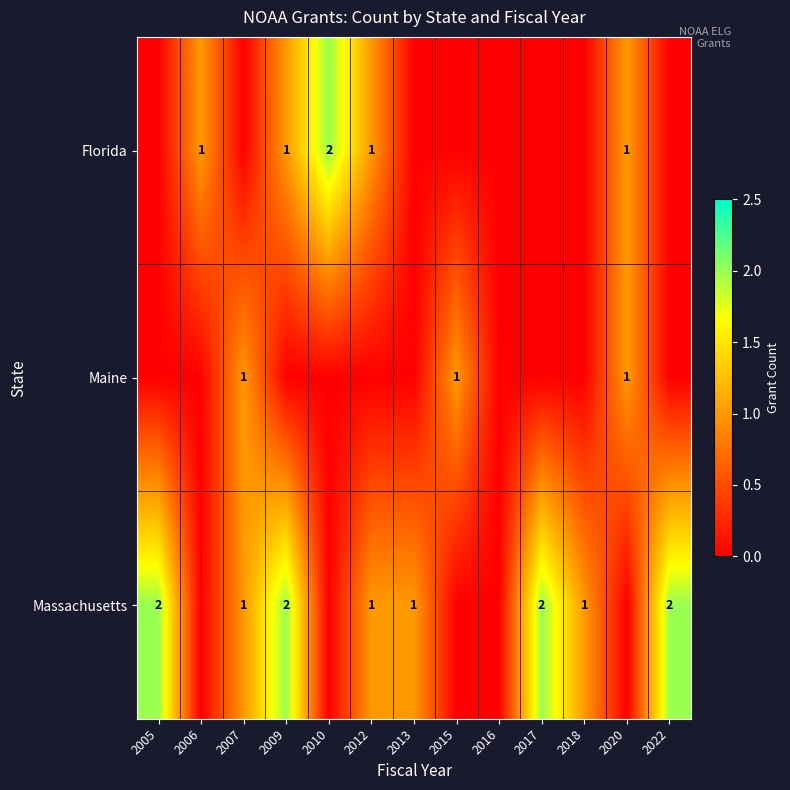

What is the spread (max minus min) of values at 2017?

2